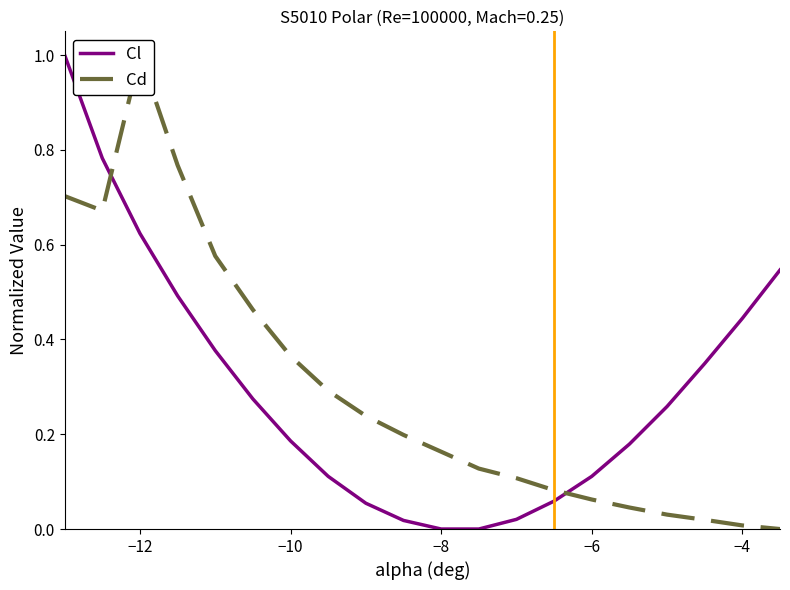

The Cl series shows 0.2 at −4. True or false?

False